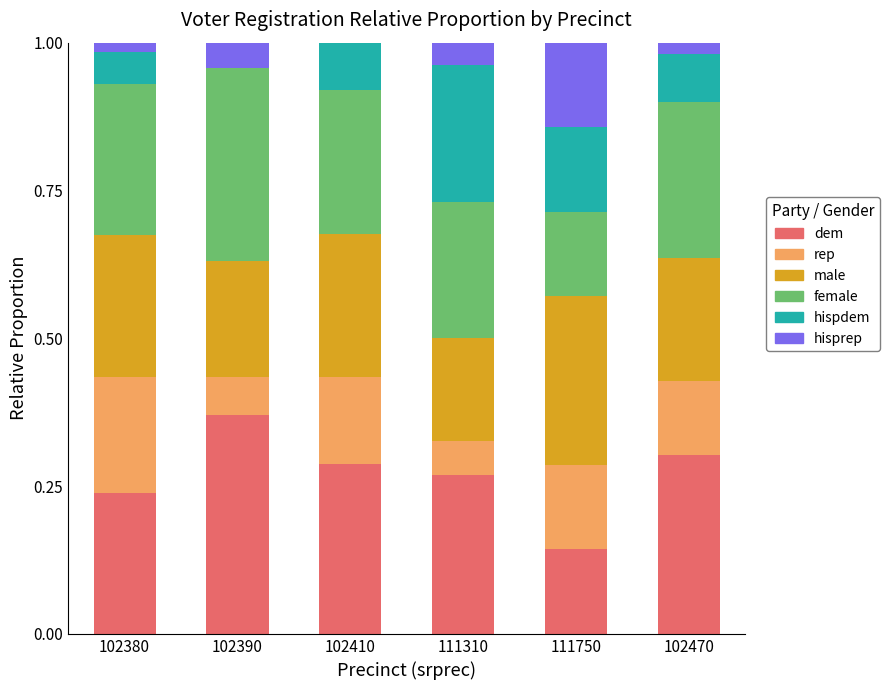

What is the total value across all series at 102470?

1.0